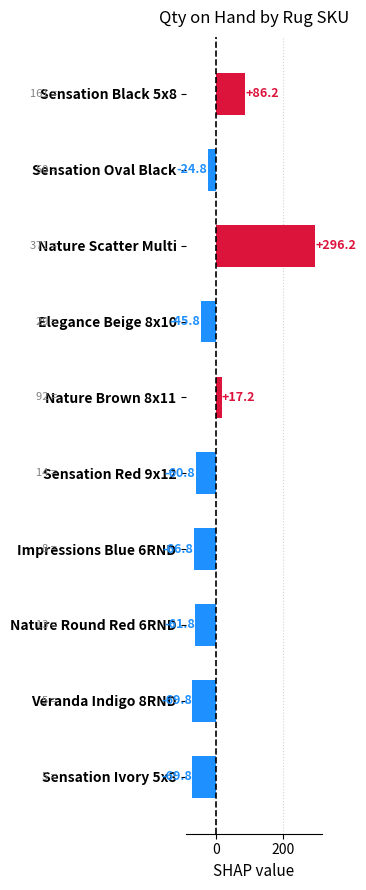

Does the chart contain stacked bars?

No